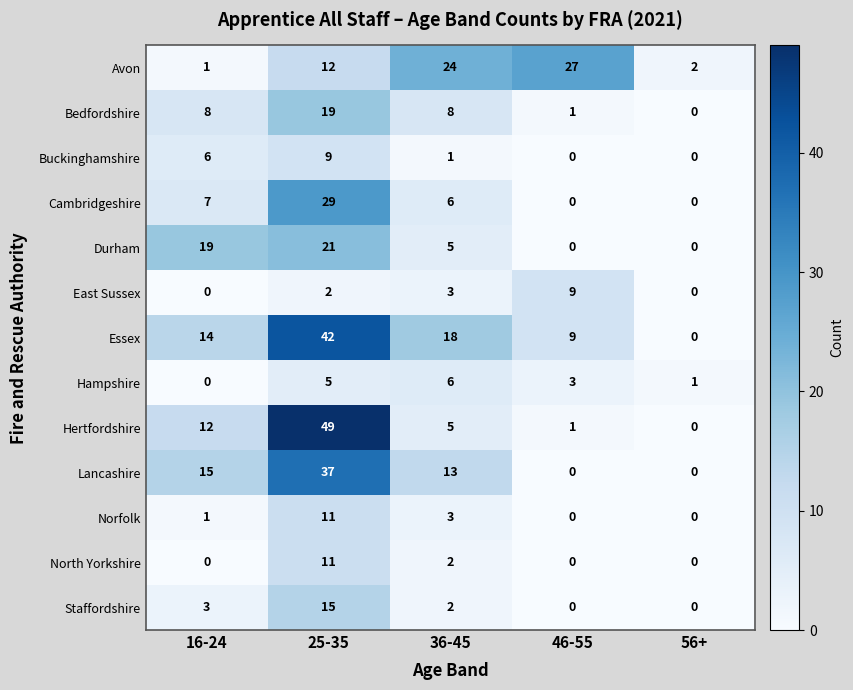

What is the average value of the Cambridgeshire series?

8